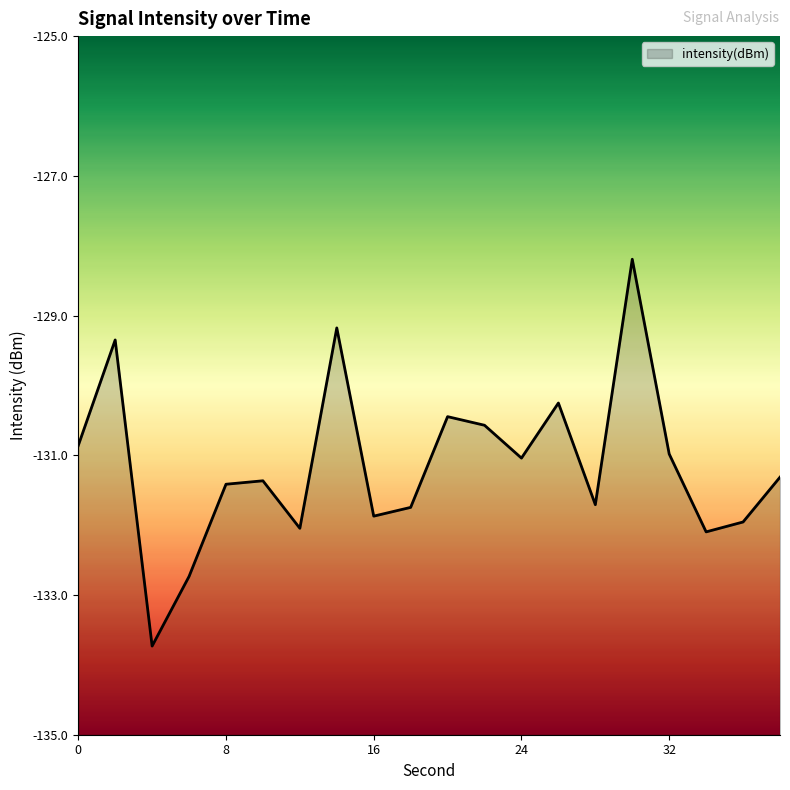

What is the change in value from 10 to 17?

-1.6